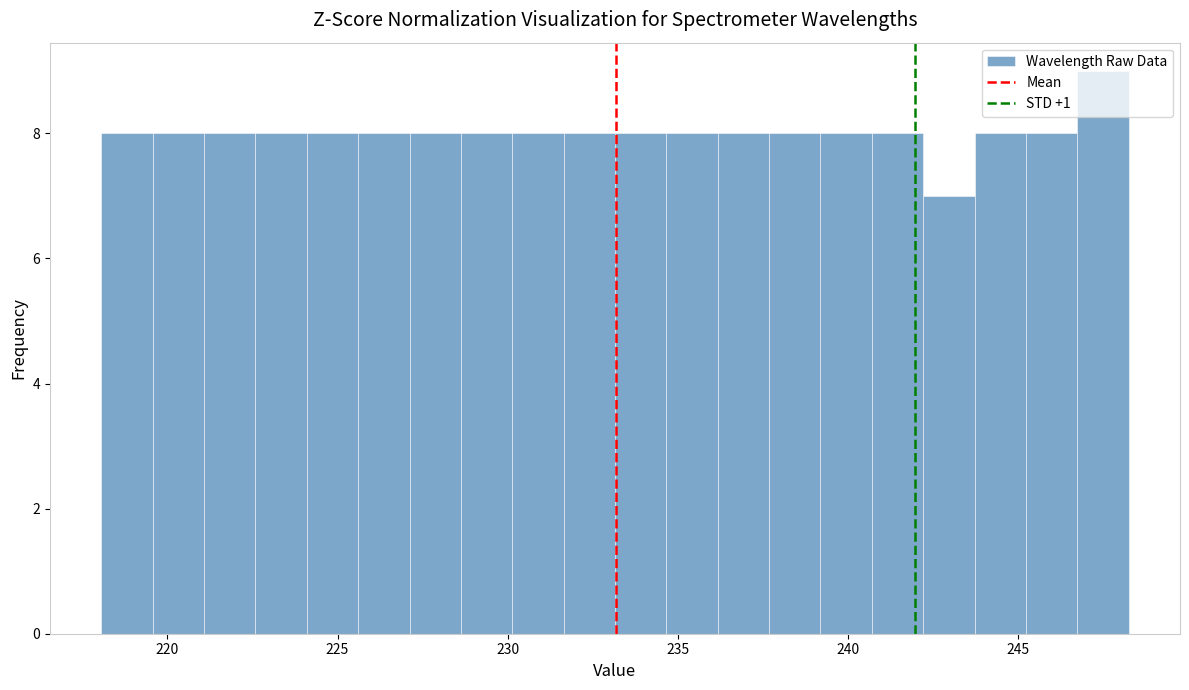

Around what value on the x-axis is the tallest bar? Give the approximate position of its centre, as read against the axis.

247.5